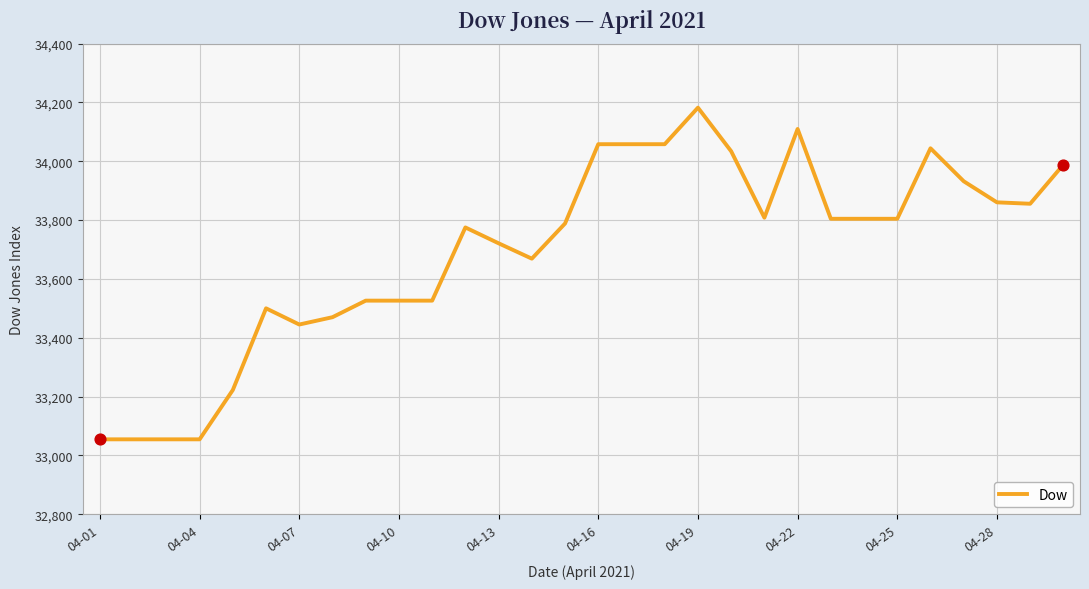

What is the difference between the maximum and minimum values?

1127.8